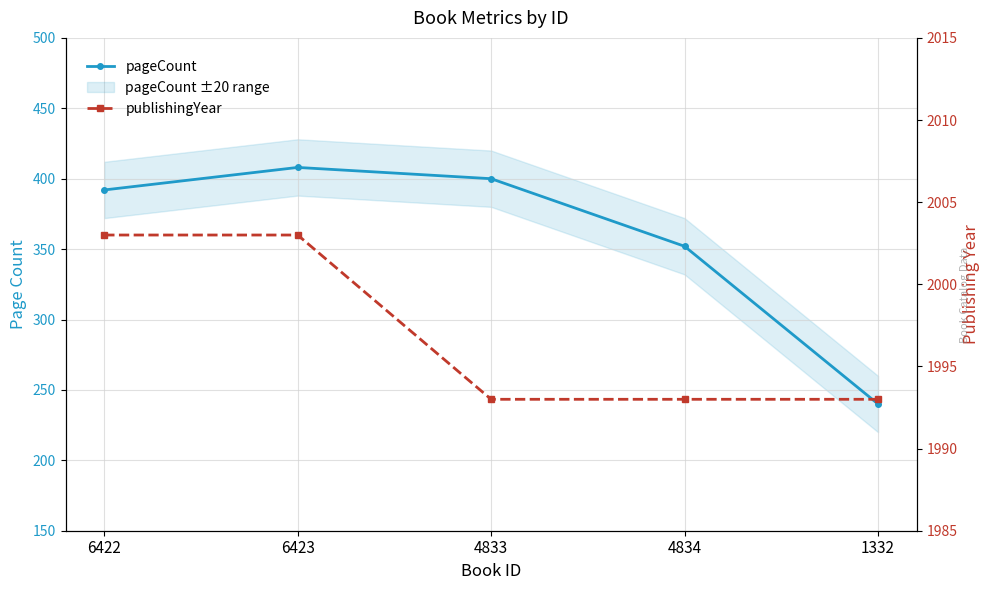

Which series has the largest total across all categories?

publishingYear